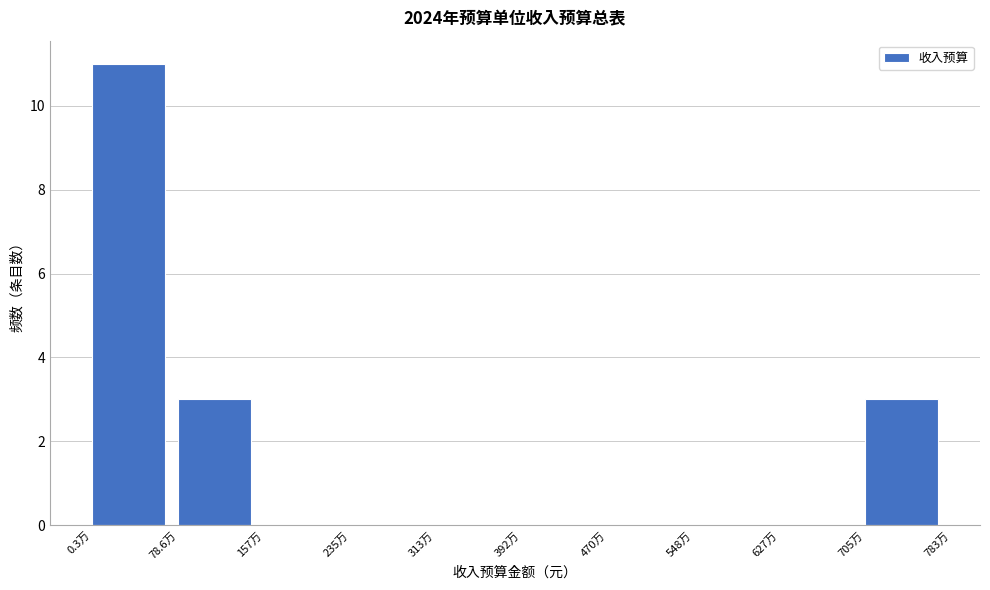

Reading left to right, what are all the values shown in this chart?

0.3万=11	78.6万=3	157万=0	235万=0	313万=0	392万=0	470万=0	548万=0	627万=0	705万=3